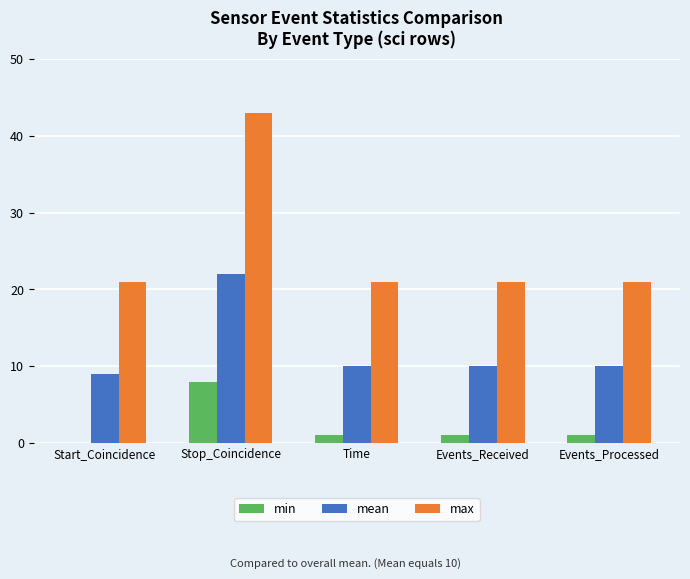

True or false: mean has a value of 15 at Events_Processed.

False